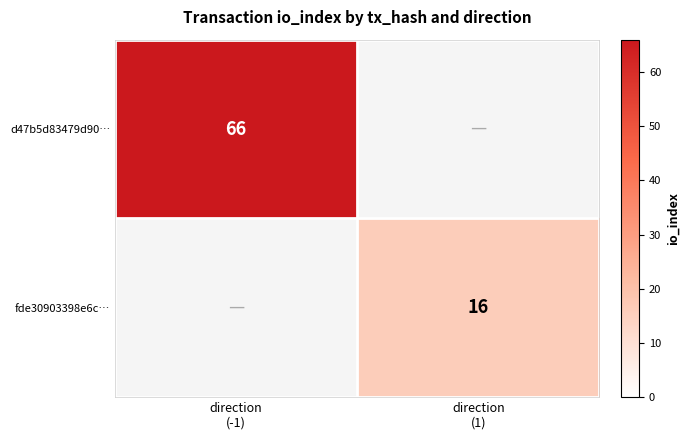

What is the difference between the fde30903398e6c… values at direction (-1) and direction (1)?

16